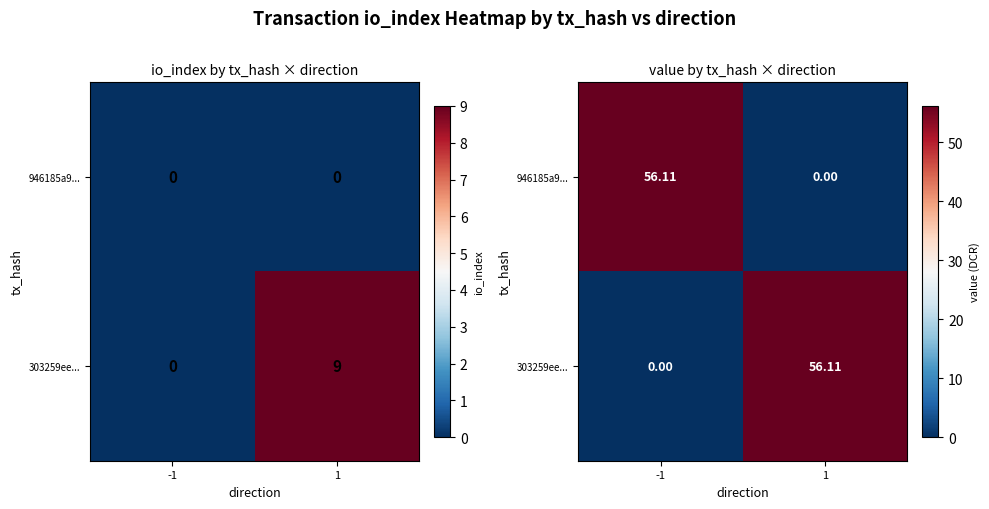

How many distinct data groups are displayed?

2